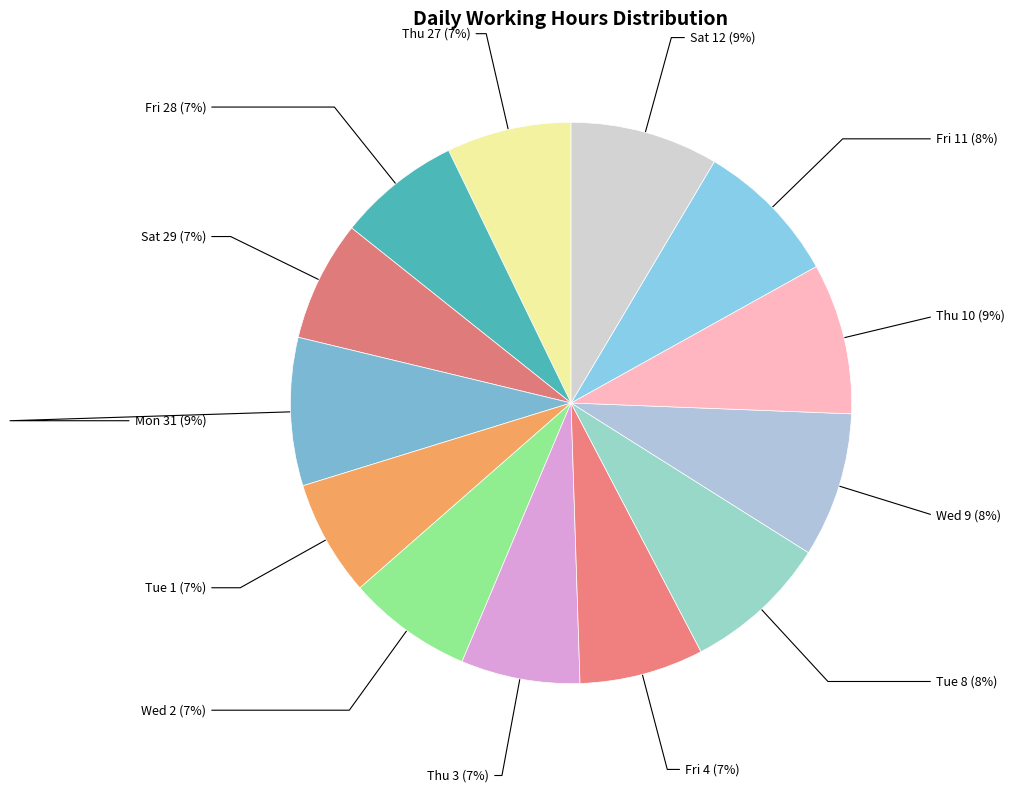

Do Thu 10 and Sat 29 together represent more than half of the pie?

No